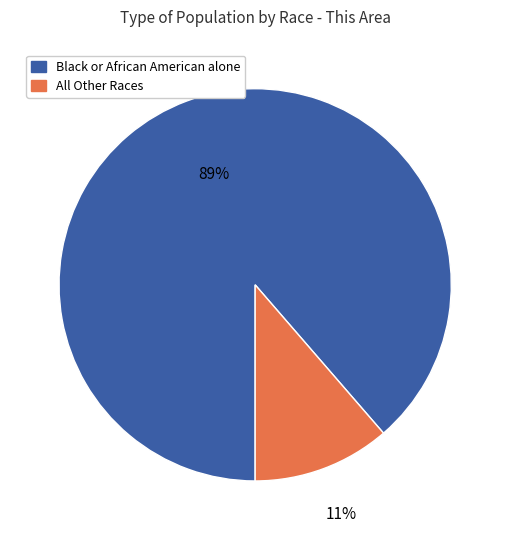

Is there any slice that represents more than half of the pie?

Yes